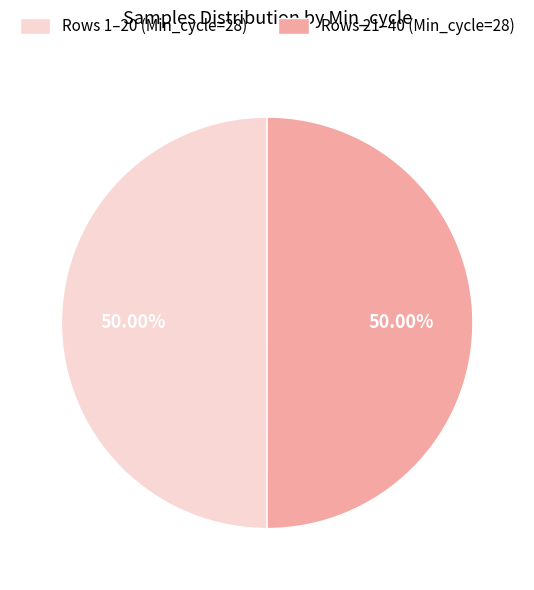

What is the ratio of the value at Rows 21–40 (Min_cycle=28) to the value at Rows 1–20 (Min_cycle=28)?

1.0